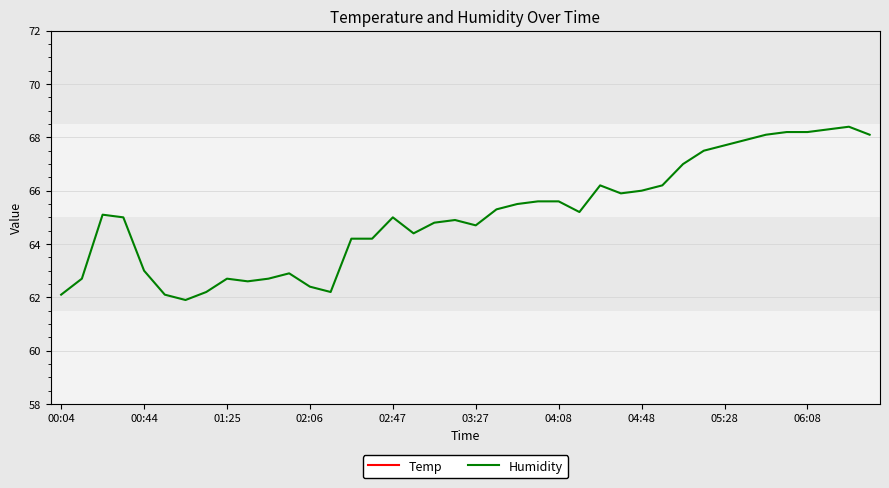

In Humidity, how many points are higher than both neighbors (excluding endpoints)?

7